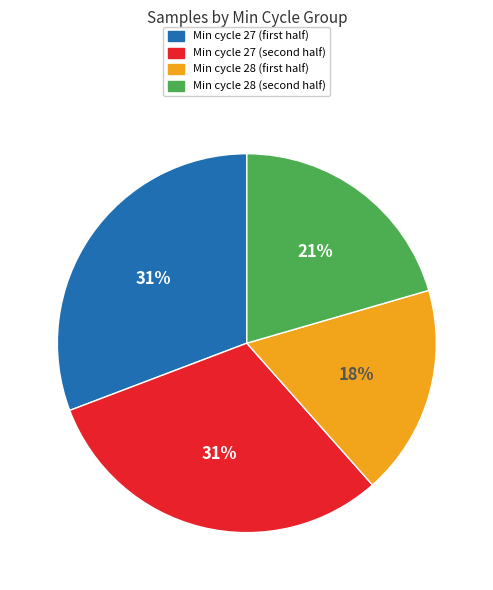

Is there any slice that represents more than half of the pie?

No